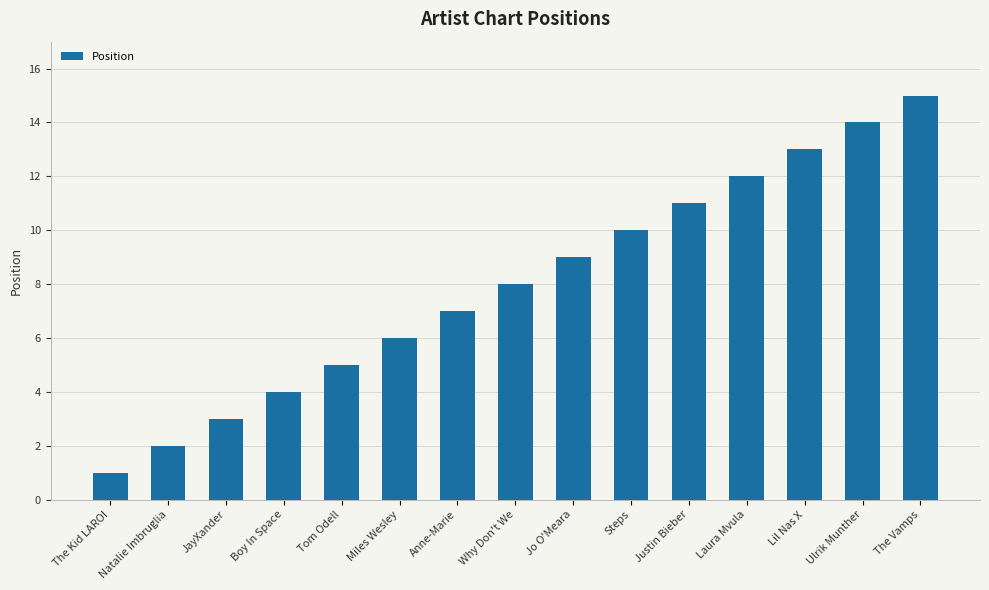

Rank the categories by value from lowest to highest.

The Kid LAROI, Natalie Imbruglia, JayXander, Boy In Space, Tom Odell, Miles Wesley, Anne-Marie, Why Don't We, Jo O'Meara, Steps, Justin Bieber, Laura Mvula, Lil Nas X, Ulrik Munther, The Vamps